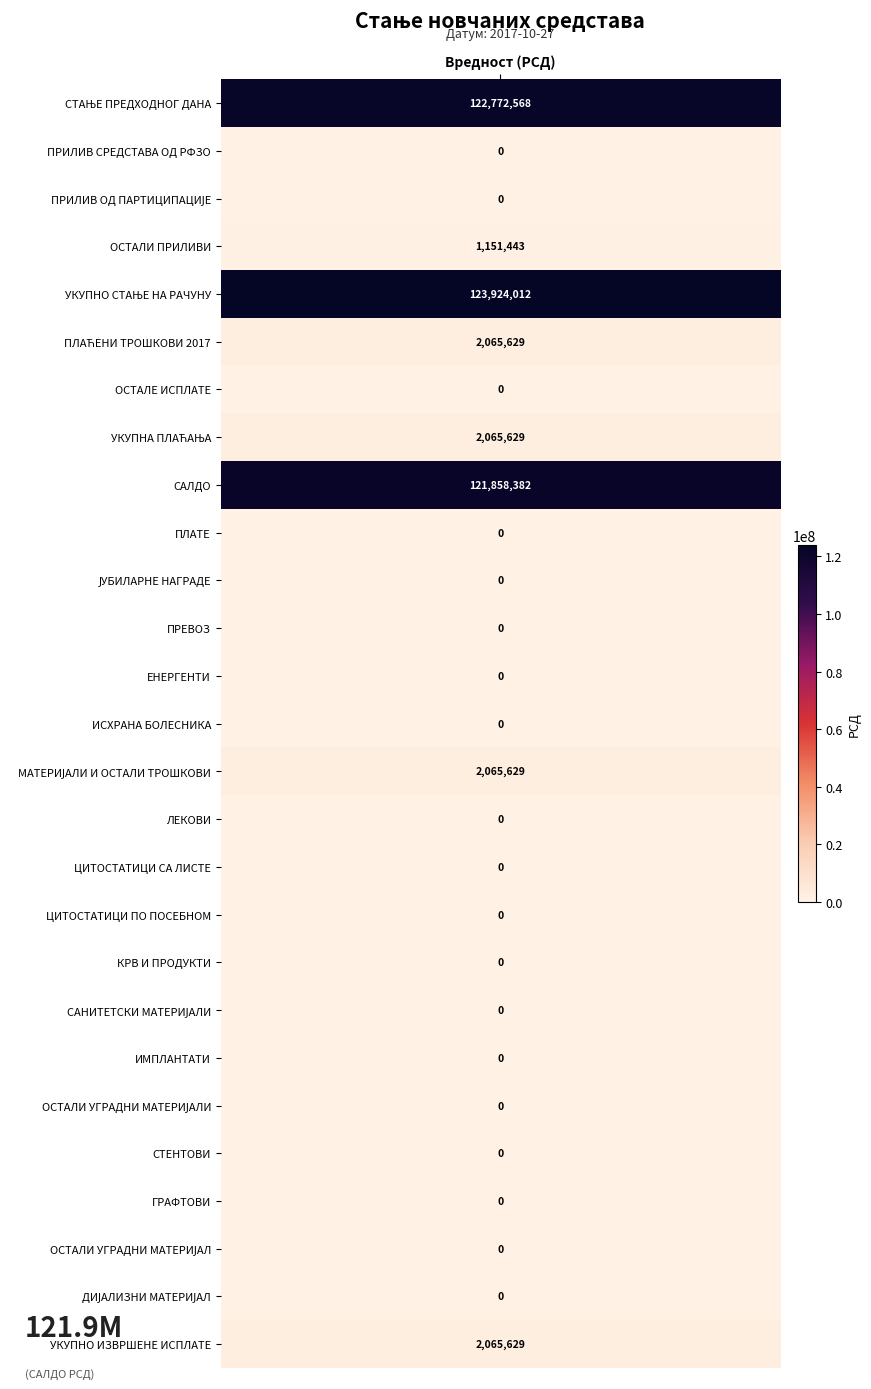

Which category has the highest value across all series?

УКУПНО СТАЊЕ НА РАЧУНУ